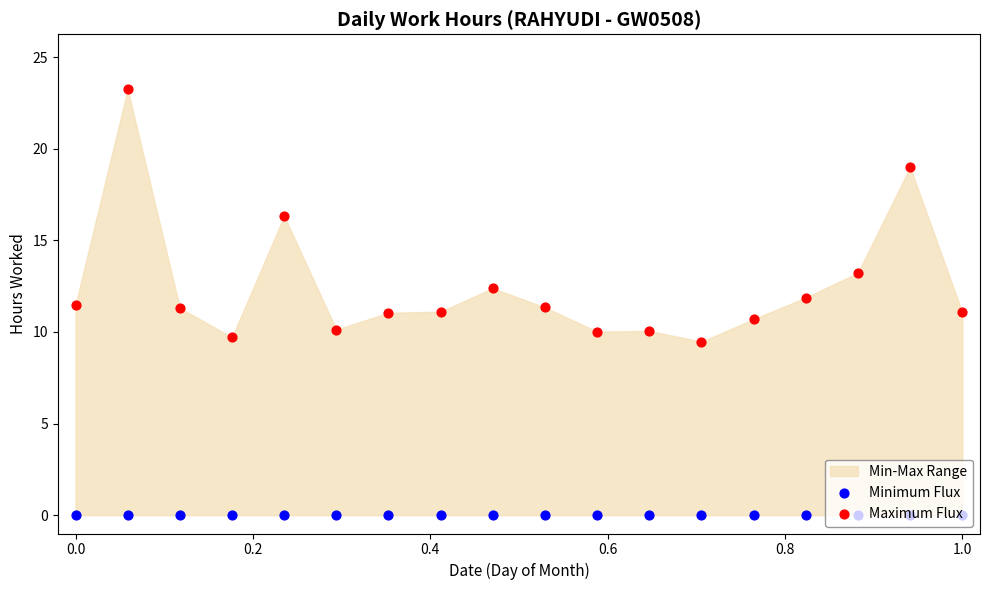

Which series has the largest Y range (max minus min)?

Maximum Flux